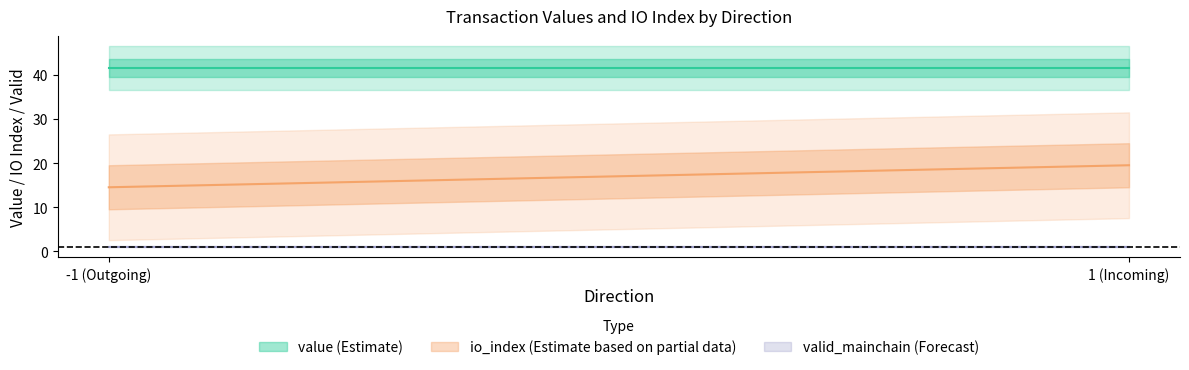

At which category is the sum across all series the highest?

1